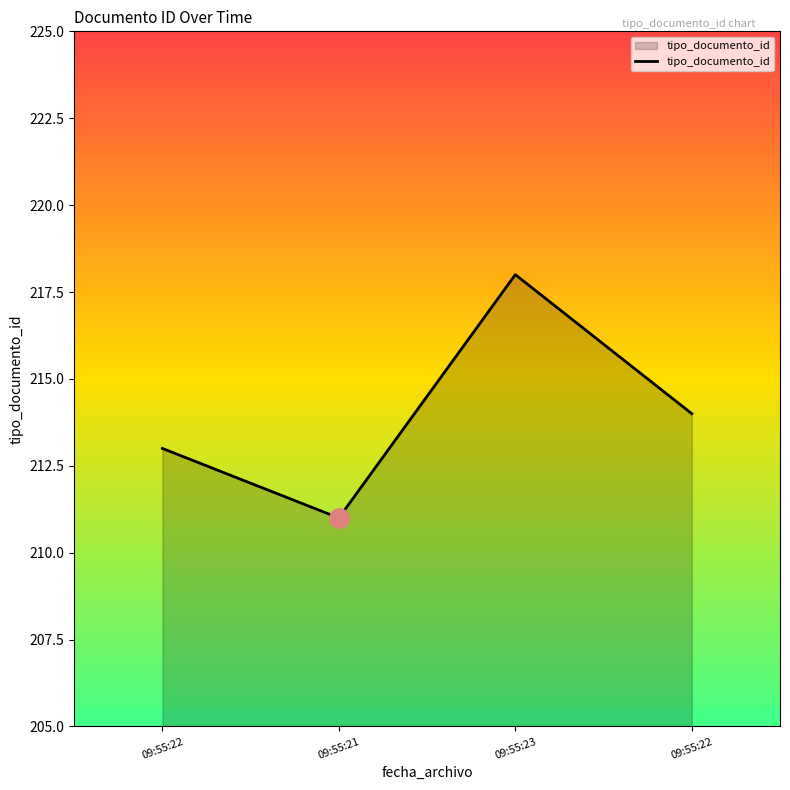

Does the chart have visible grid lines?

No